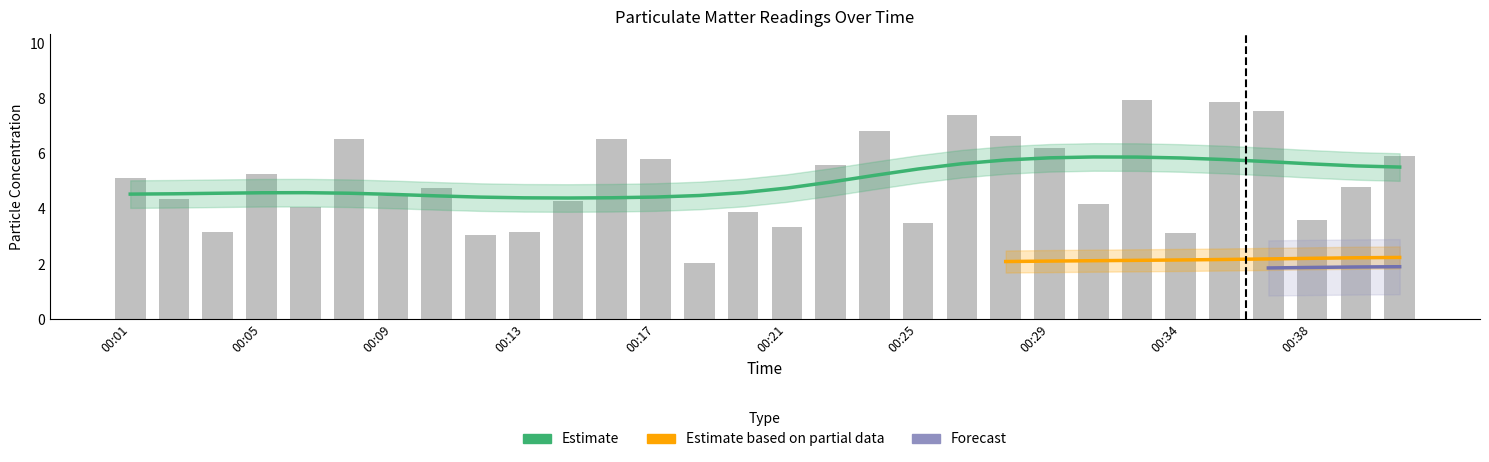

What is the smallest value displayed?

2.0